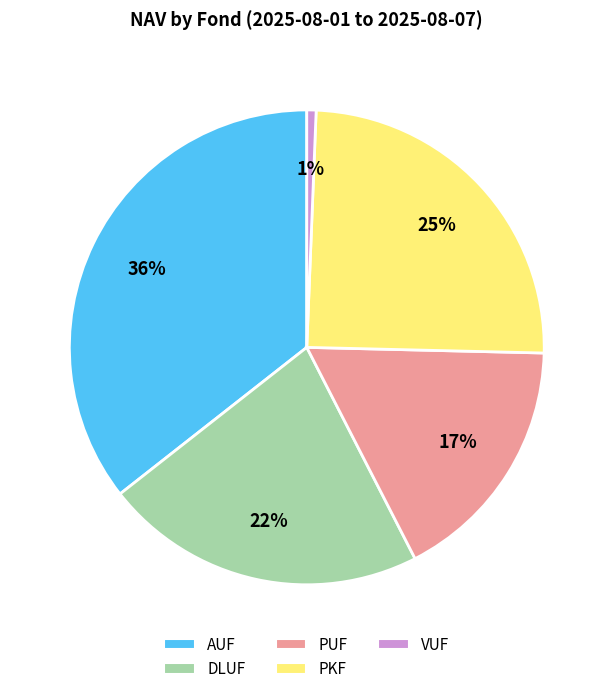

Count the number of slices in the pie.

5